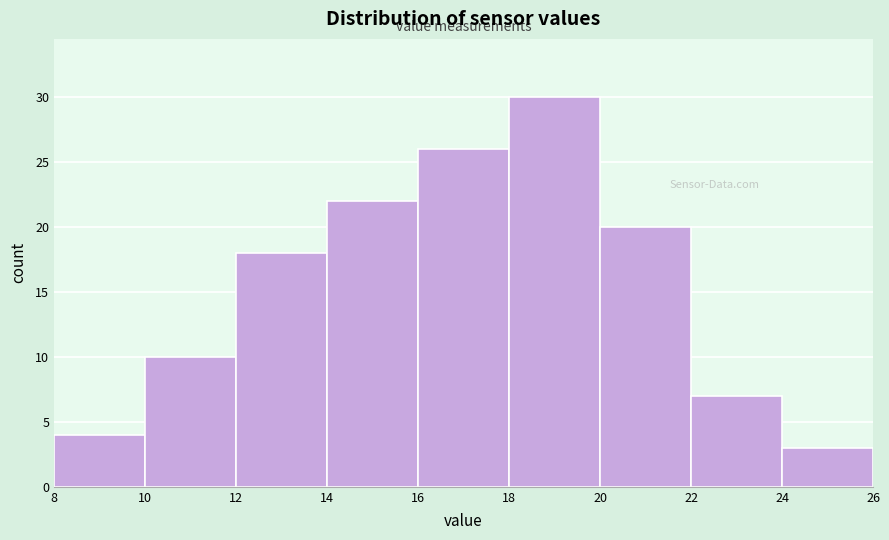

How tall is the bar that spans 8 to 10 on the x-axis? The values are not printed on the chart, so give them approximately, as read against the axis.

4